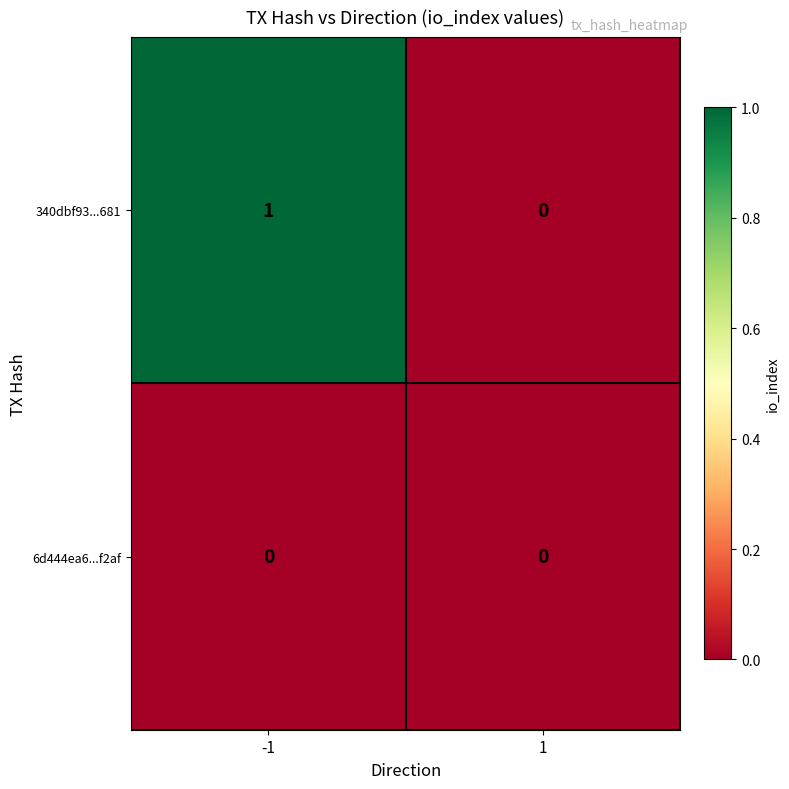

How many categories are shown in the chart?

2